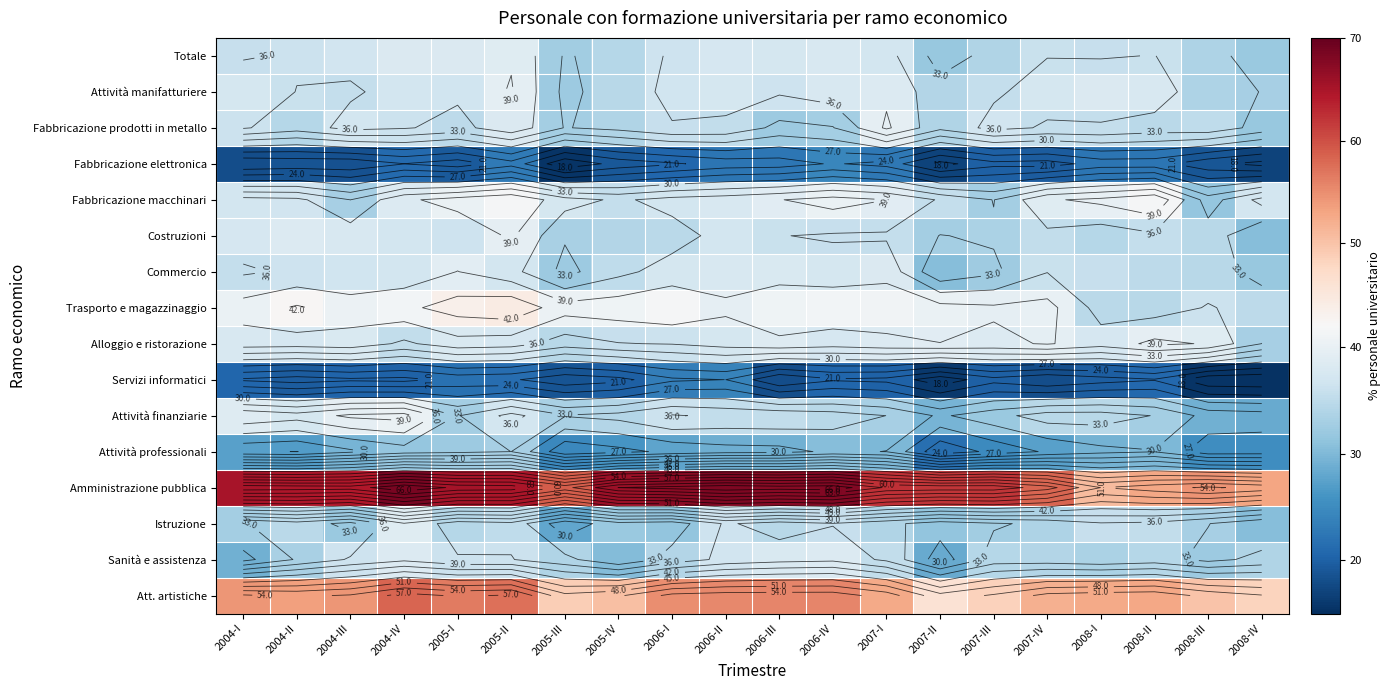

How many categories are shown in the chart?

20